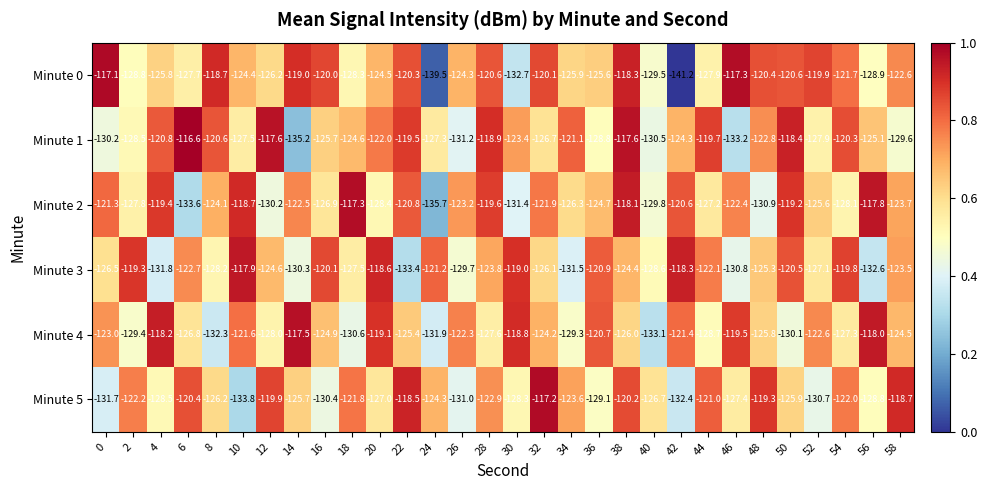

At which label is Minute 4 closest to -125?

16